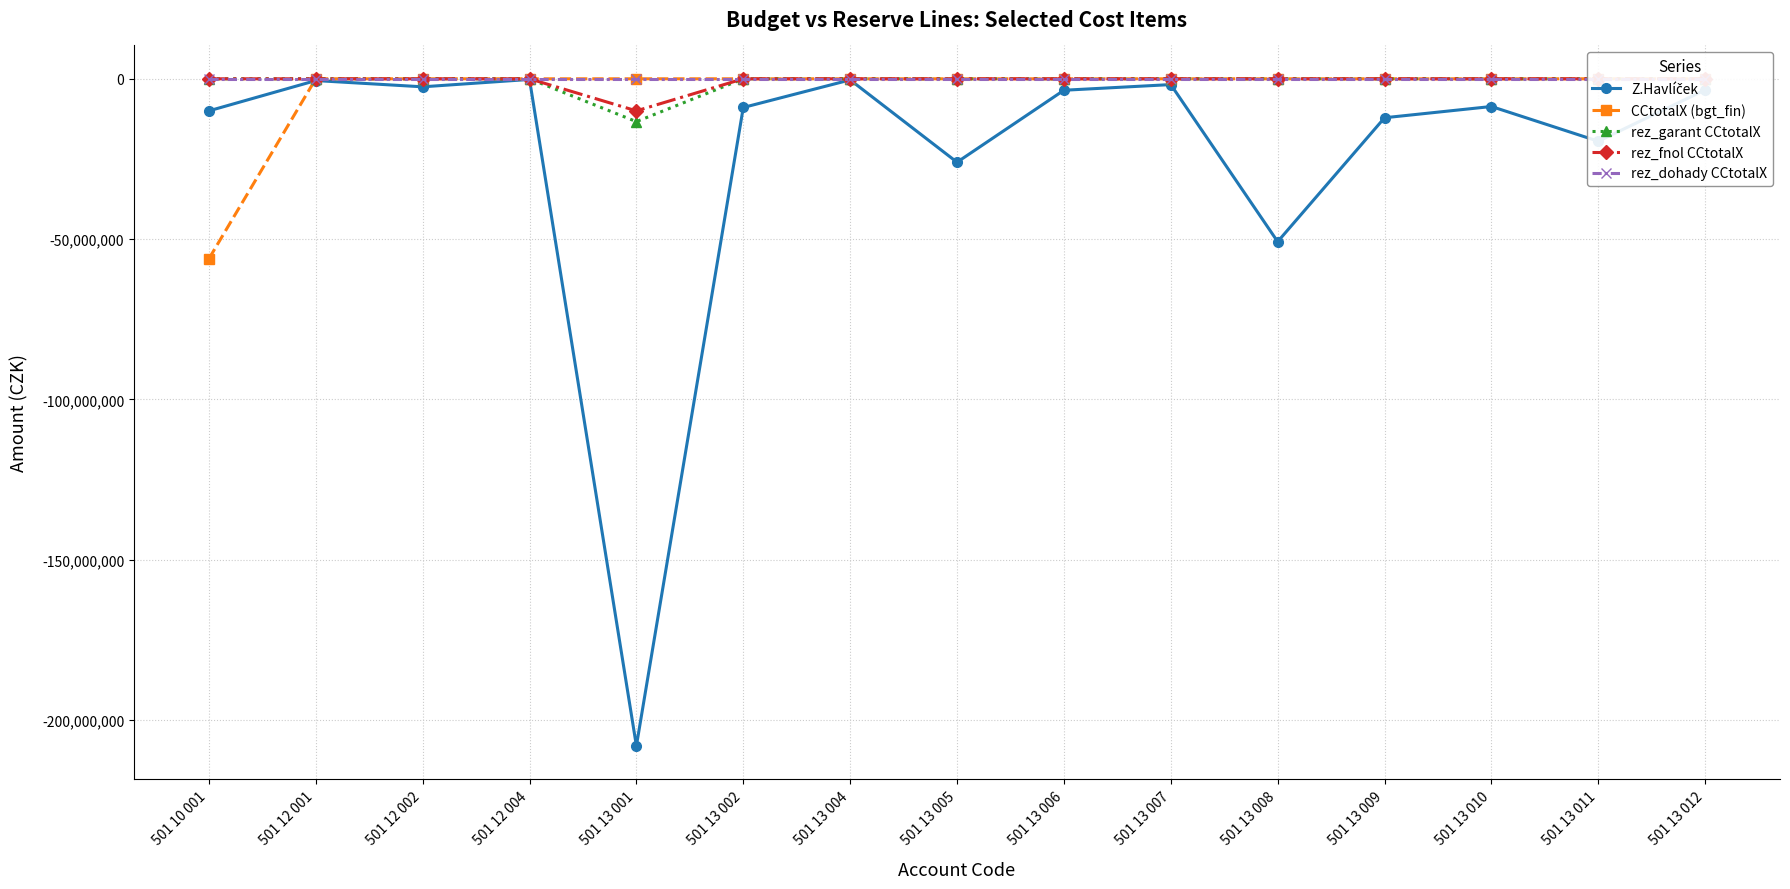

At which category does Z.Havlíček reach its first local peak?

501 12 001